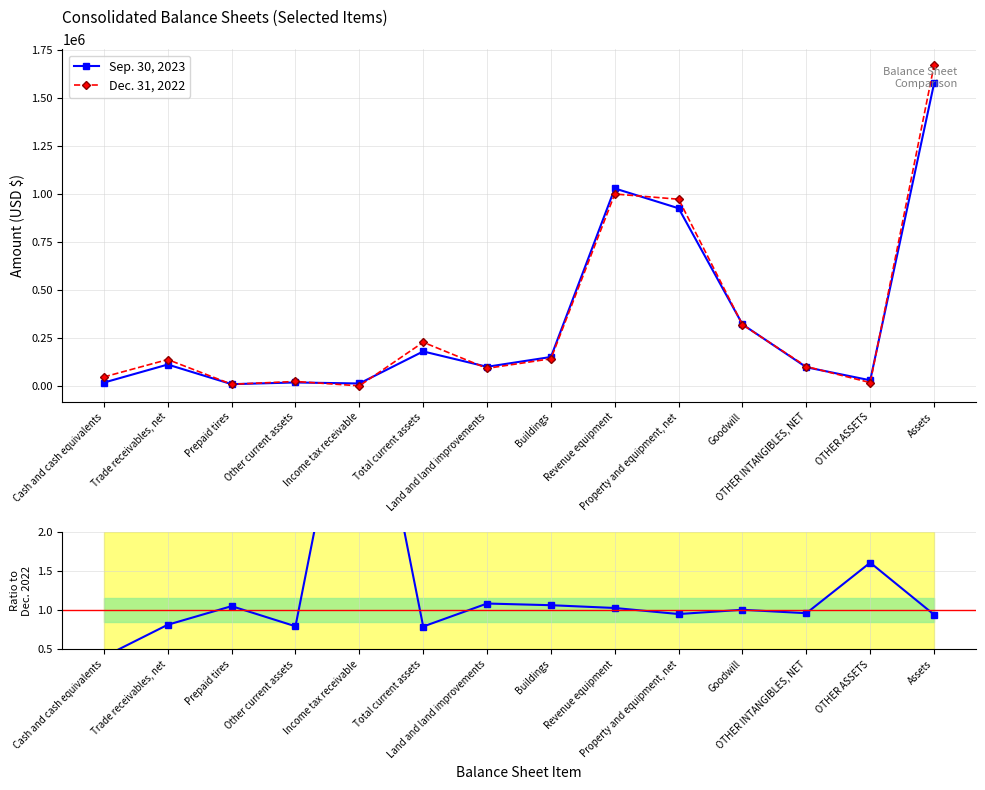

Which series has the largest total across all categories?

Dec. 31, 2022